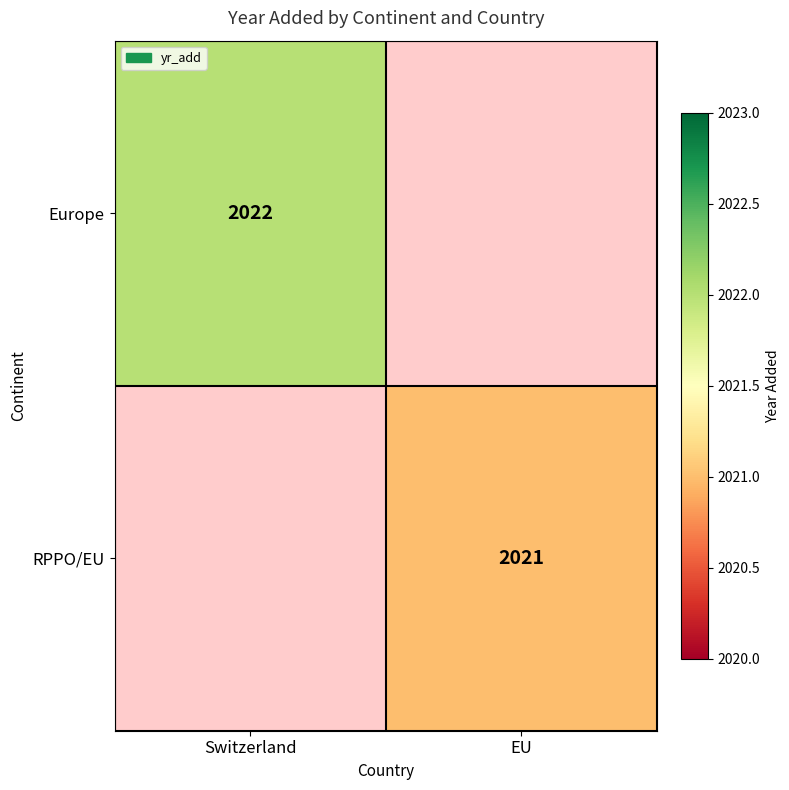

Is the value of Europe at Switzerland greater than the value of RPPO/EU at EU?

Yes